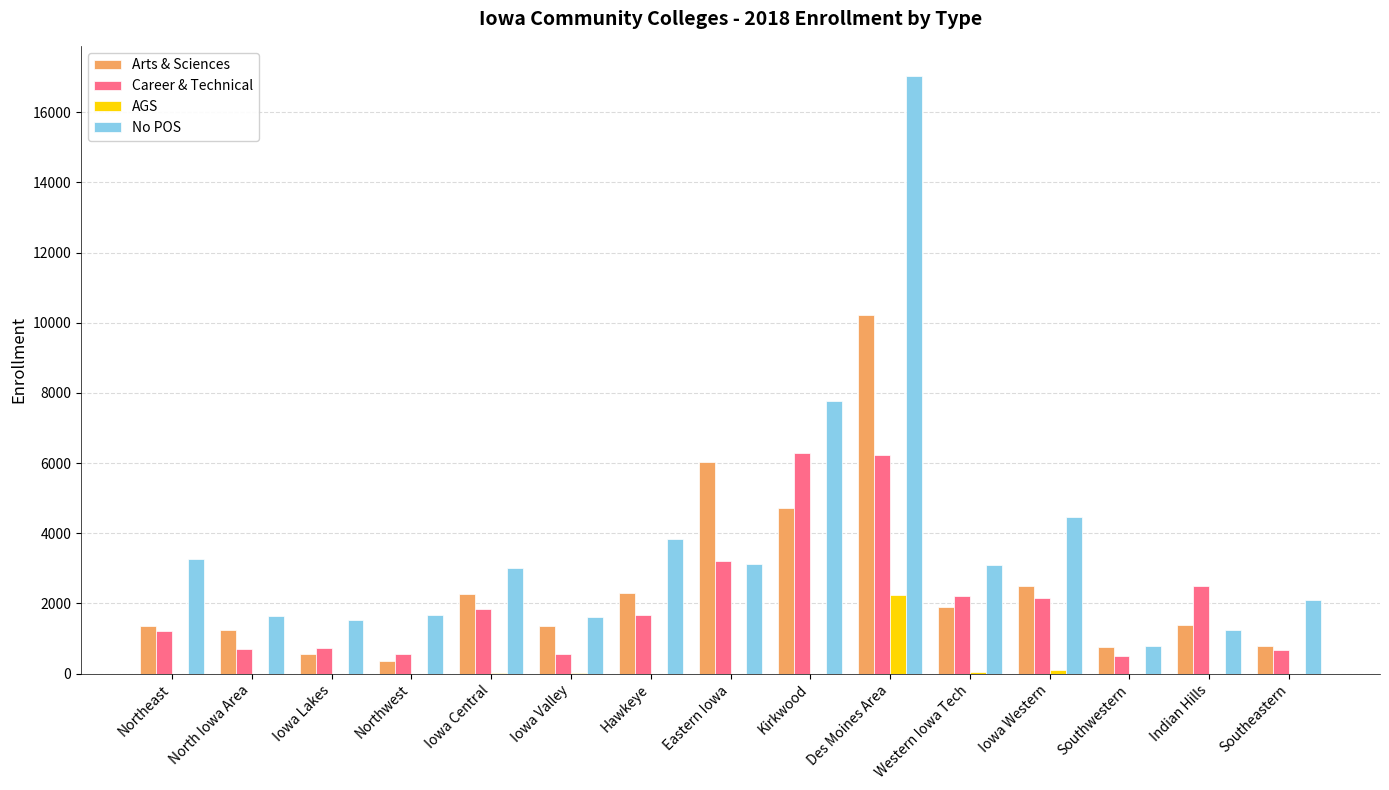

What is the difference between the No POS values at Hawkeye and Iowa Lakes?

2329